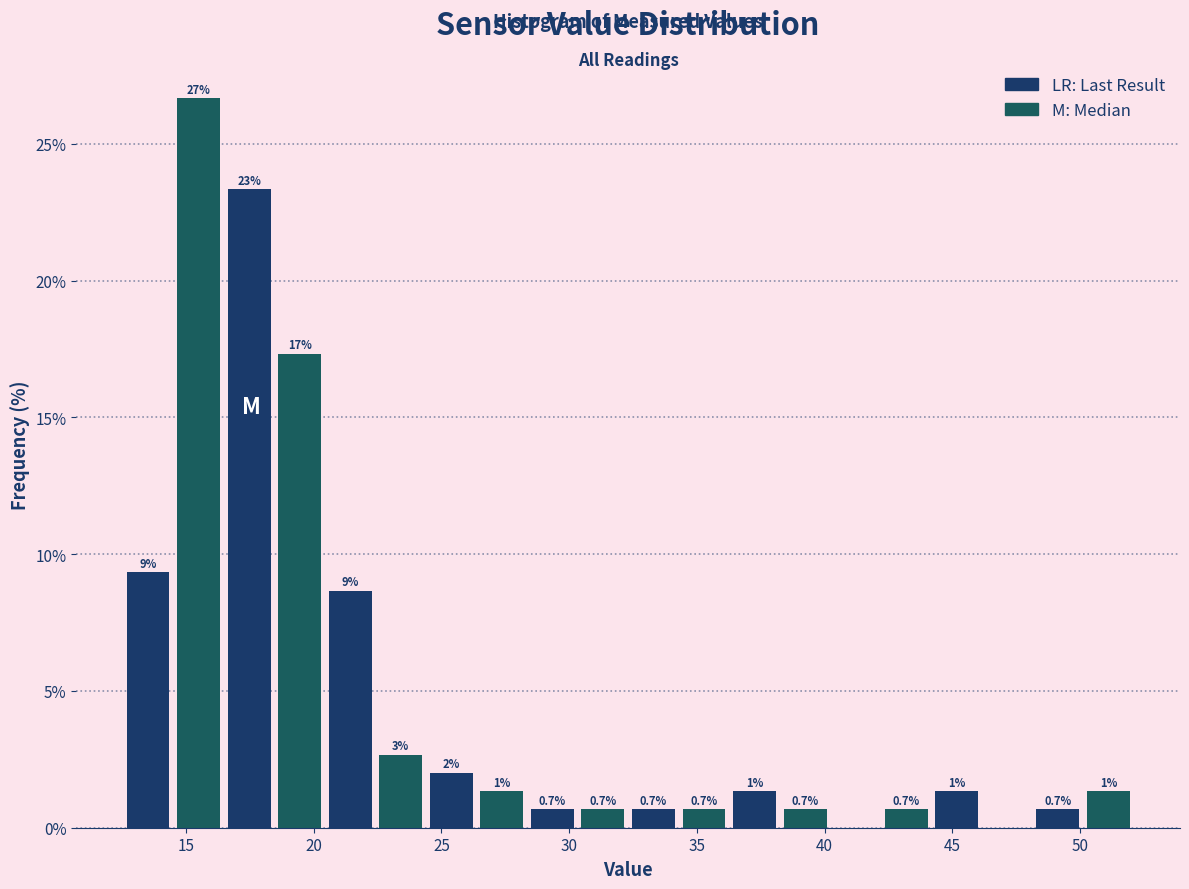

Read against the x-axis, roughly where is the centre of the tallest bar?

15.5